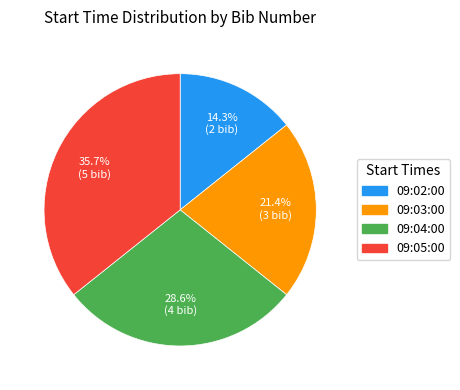

What is the total percentage of 09:03:00 and 09:02:00?

35.7%